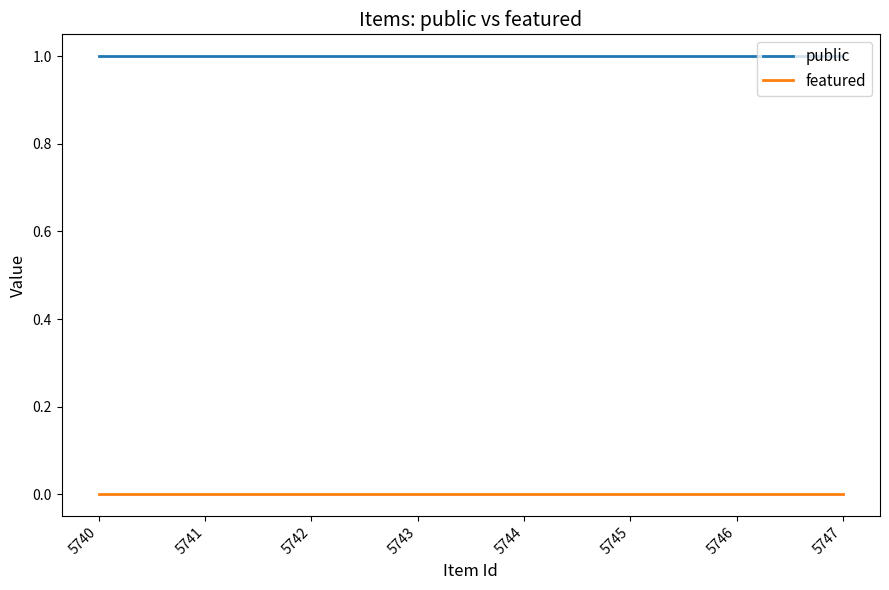

How many lines are shown in the chart?

2